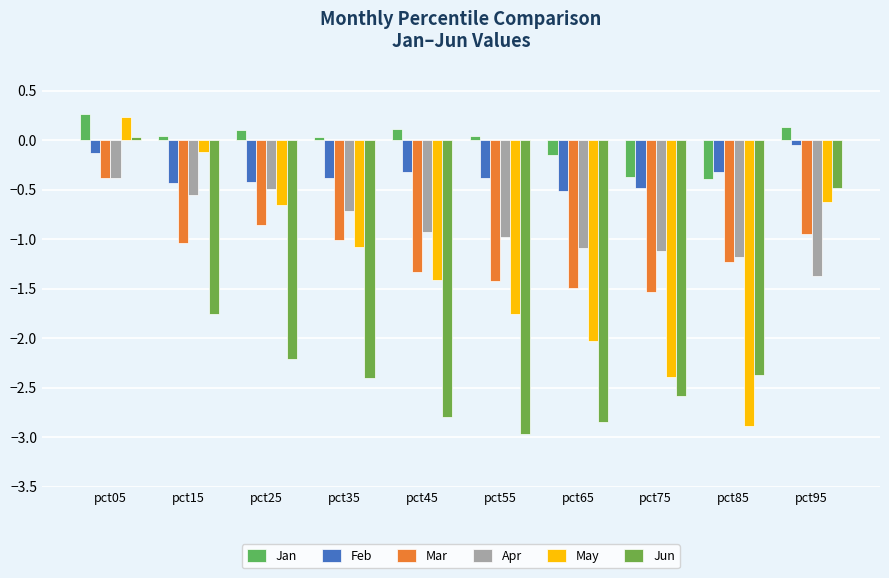

Which label corresponds to the smallest value in the chart?

pct55